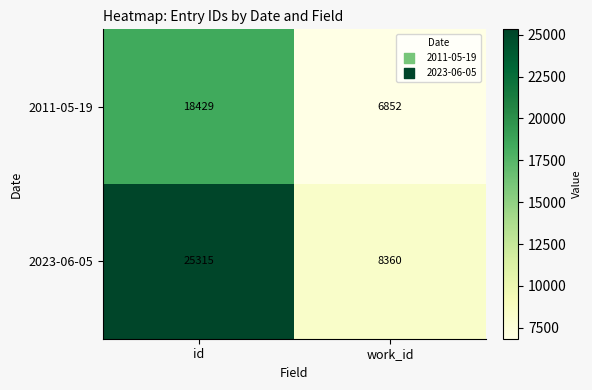

What is the spread (max minus min) of values at work_id?

1508